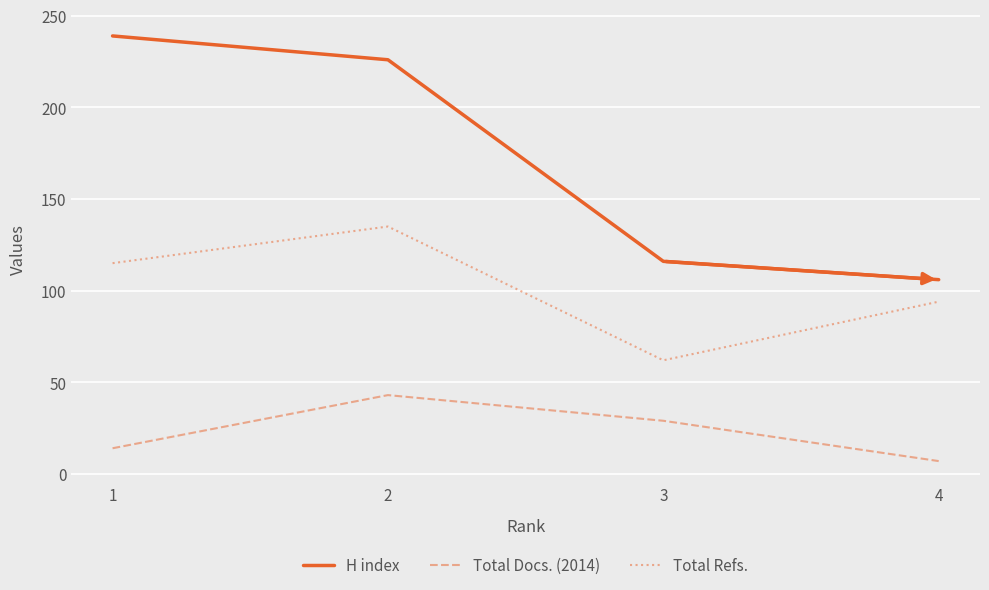

What is the minimum value shown in the chart?

7